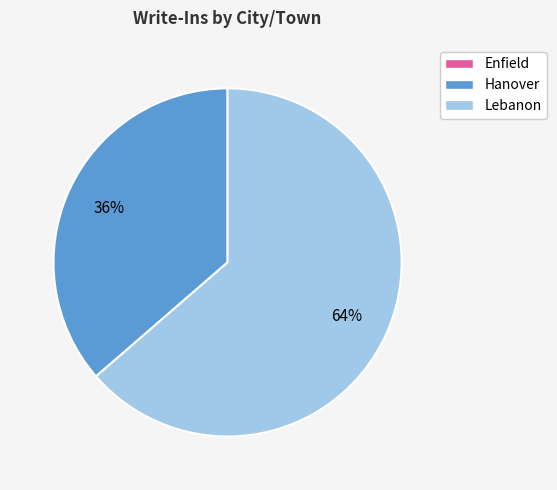

Which slice is the largest?

Lebanon